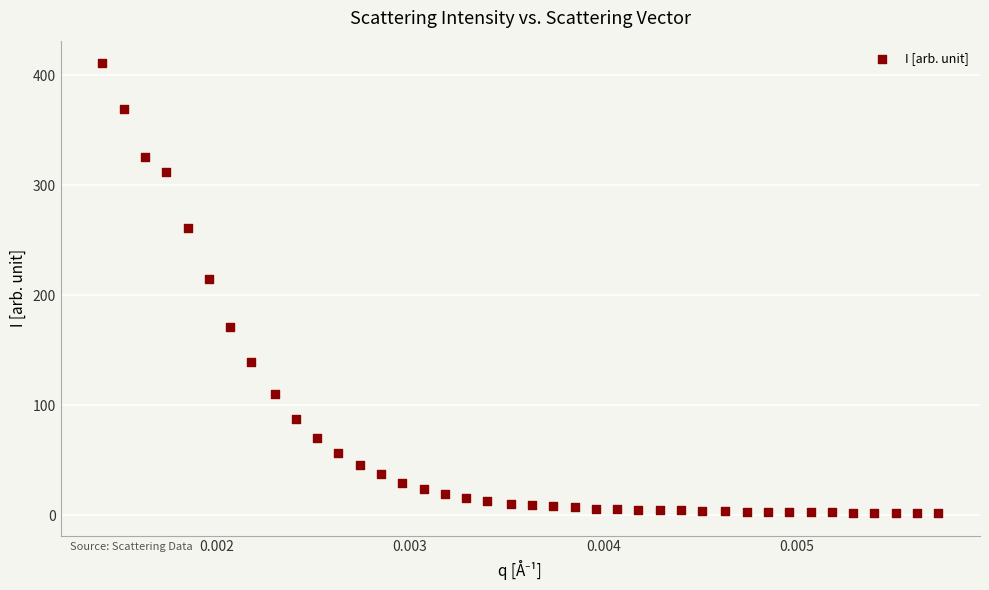

What is the range of Y values (max minus min)?

409.1